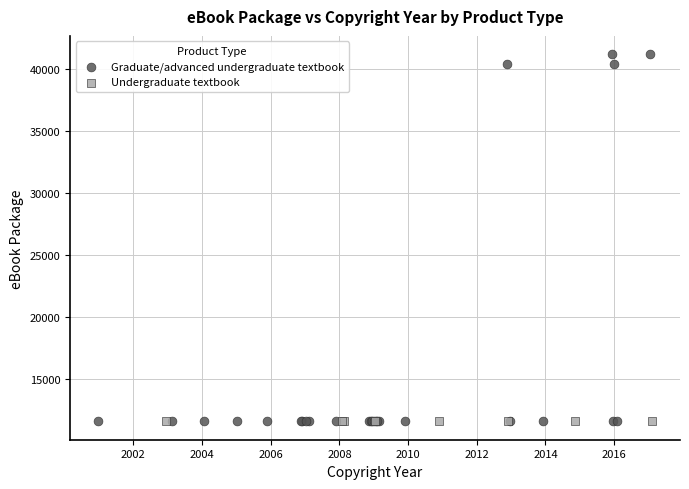

Which series contains the highest Y value?

Graduate/advanced undergraduate textbook